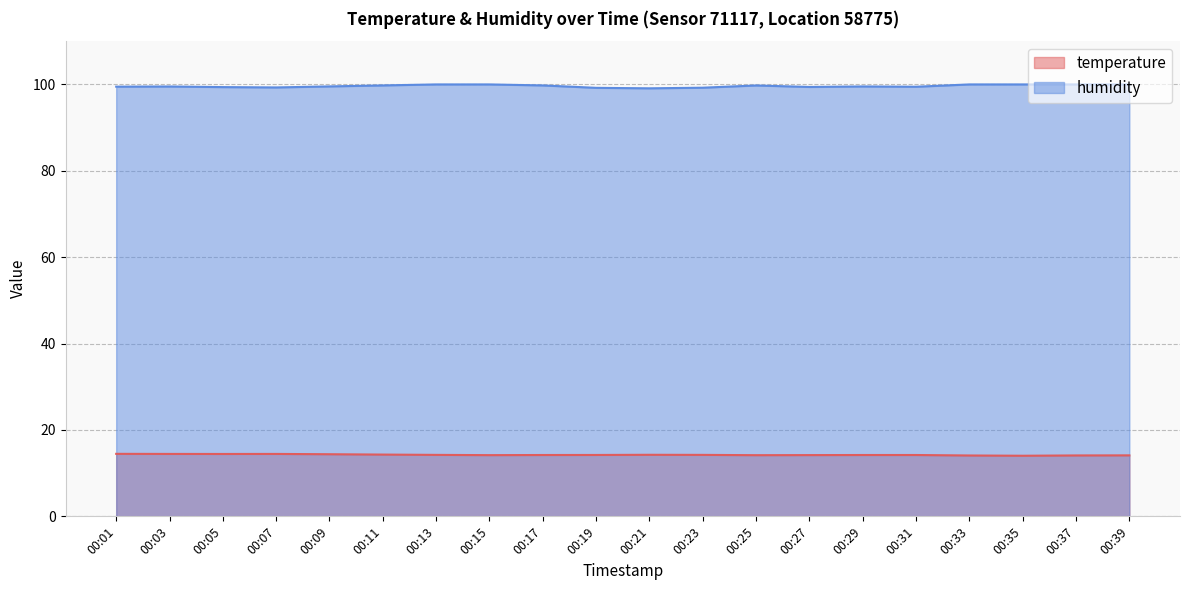

Is the value of humidity at 00:01 greater than the value of temperature at 00:23?

Yes